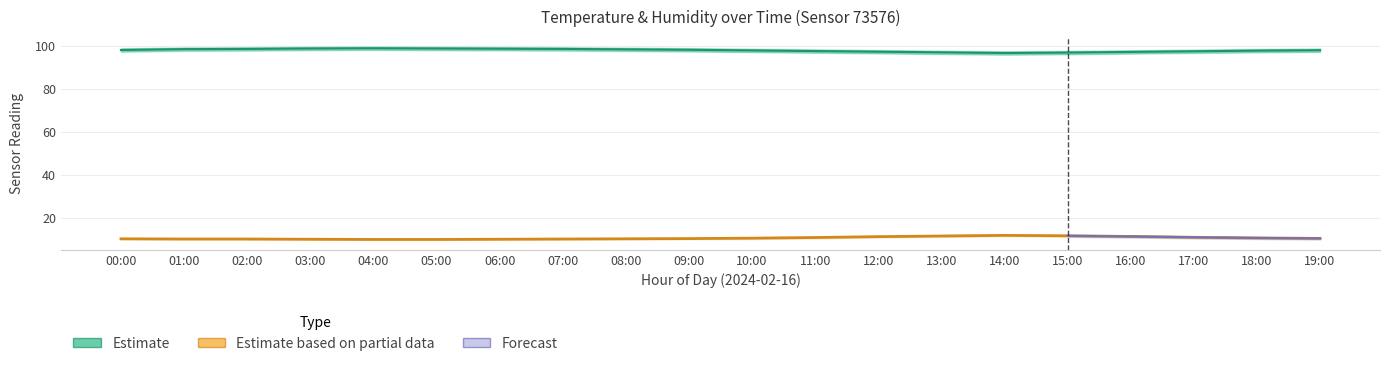

What is the label of the 13th point from the right?

07:00